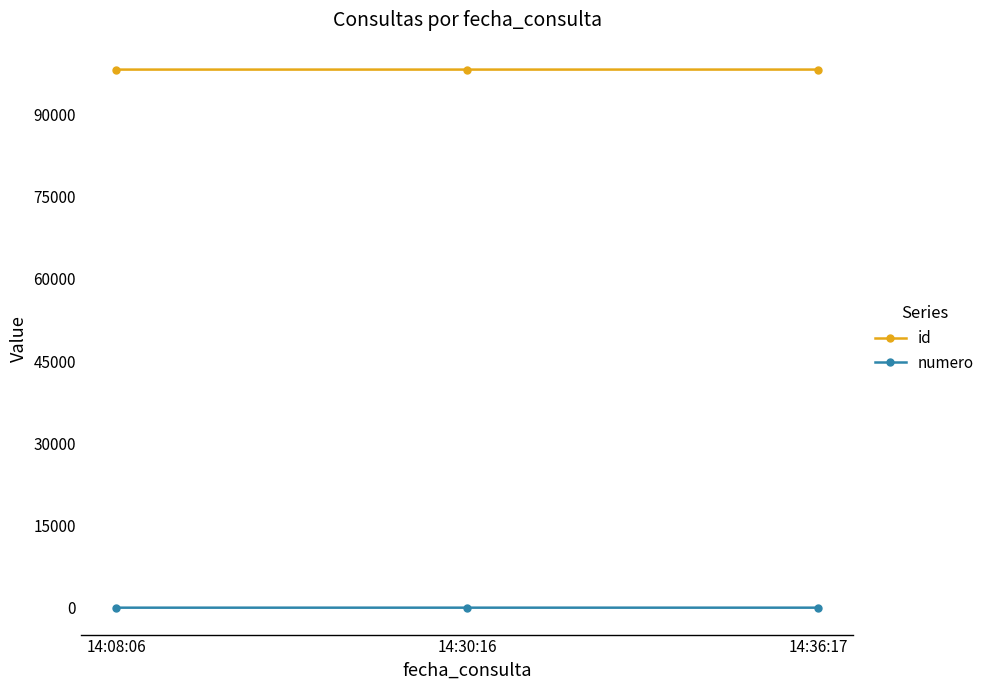

How many categories are shown in the chart?

3